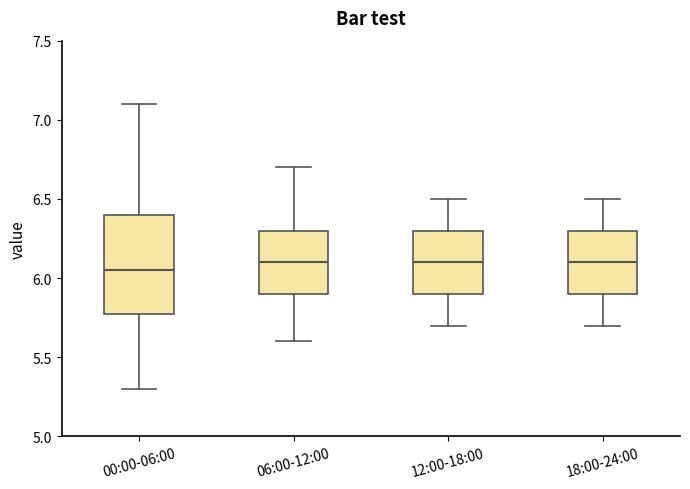

Where does the upper whisker of the box for 18:00-24:00 end on the y-axis? The values are not printed on the chart, so give them approximately, as read against the axis.

6.50